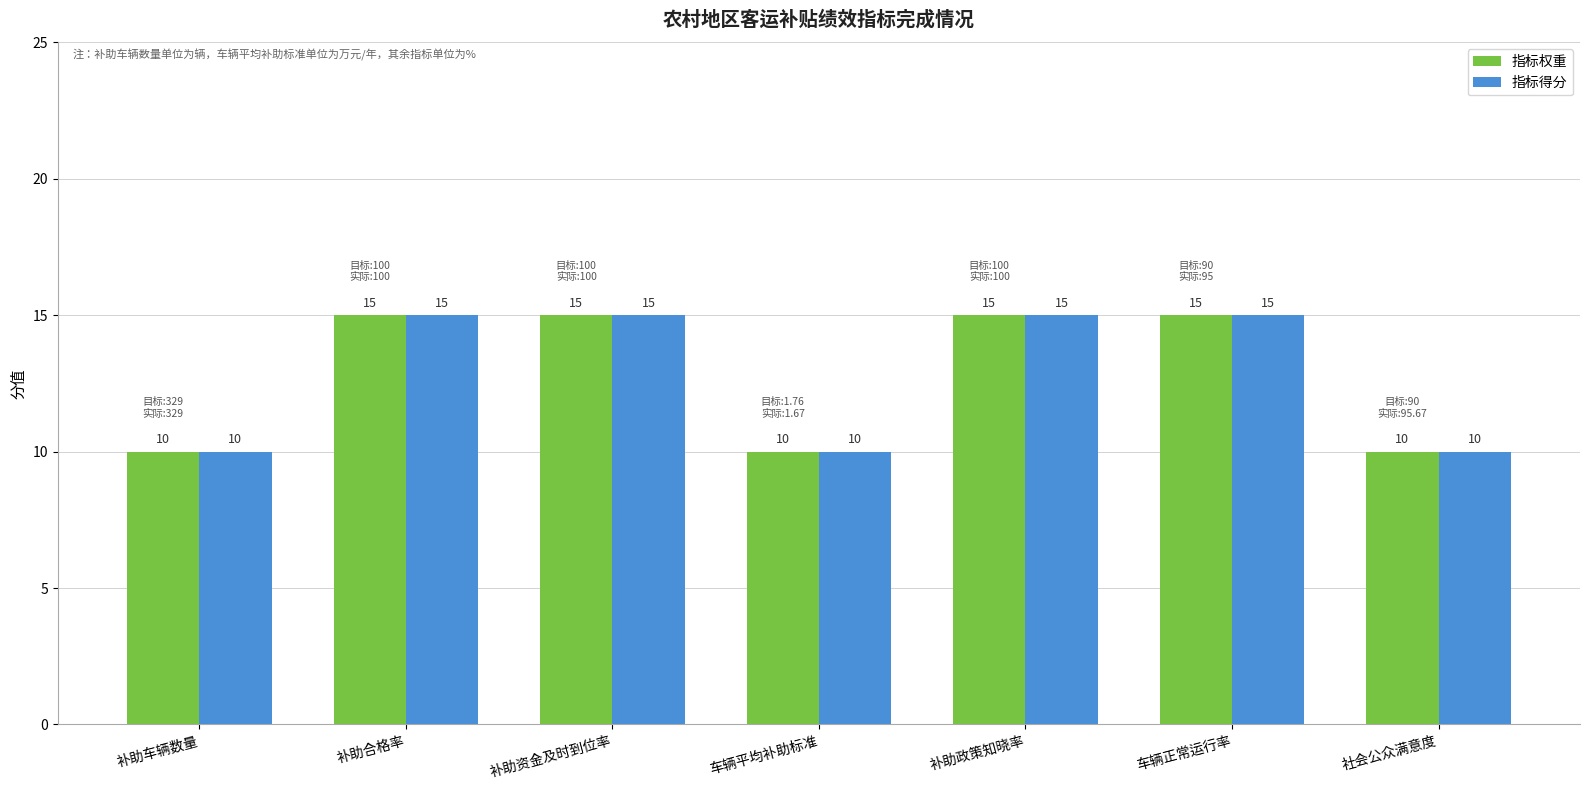

Reading right to left, extract all data points from this chart.

指标权重: 10	15	15	10	15	15	10
指标得分: 10	15	15	10	15	15	10